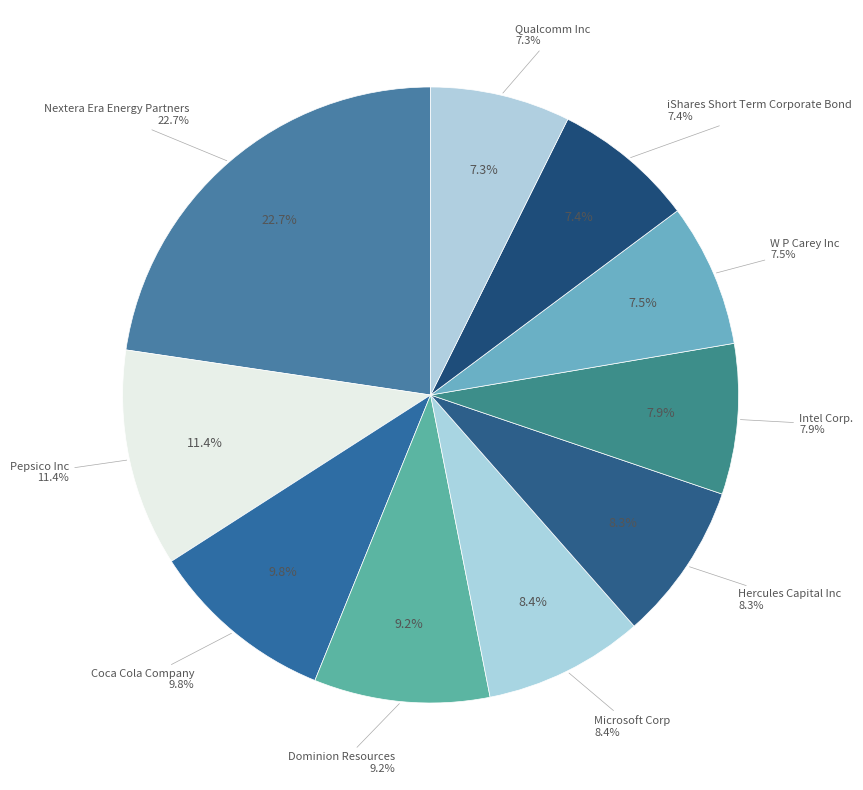

How much of the chart is everything except Qualcomm Inc?

92.7%